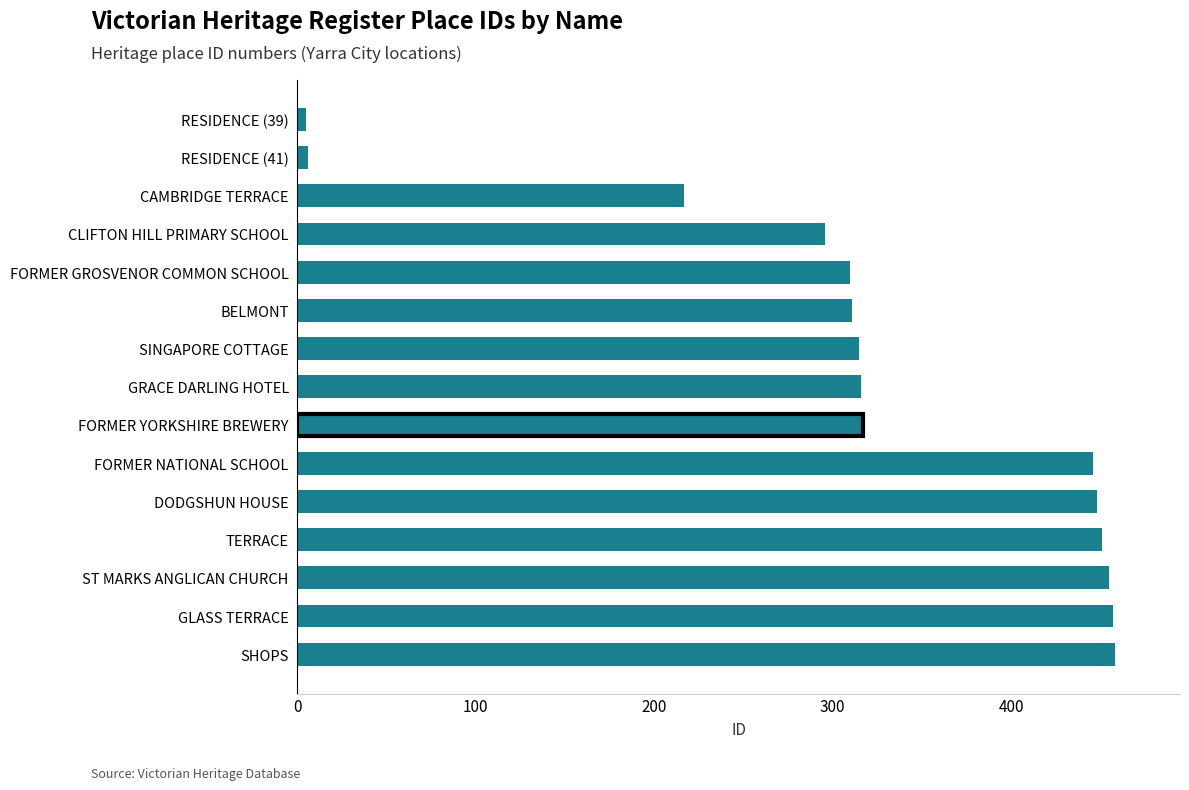

Which has a higher value, RESIDENCE (39) or DODGSHUN HOUSE?

DODGSHUN HOUSE